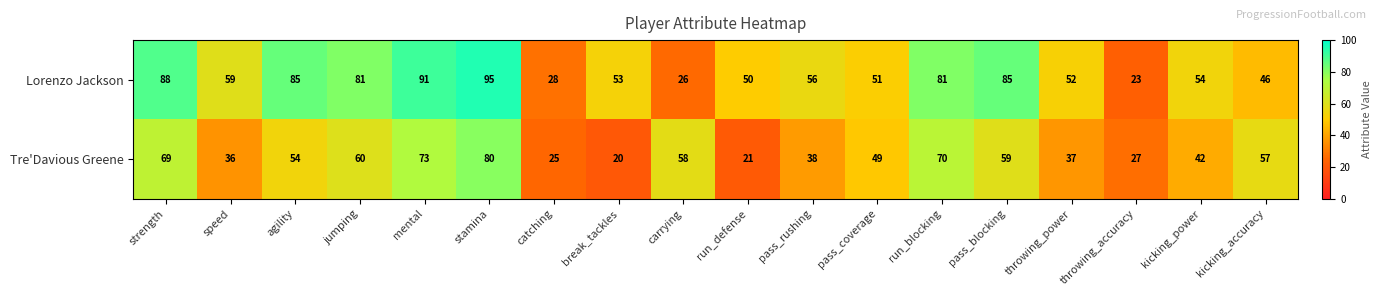

What is the difference between the Tre'Davious Greene values at catching and speed?

11